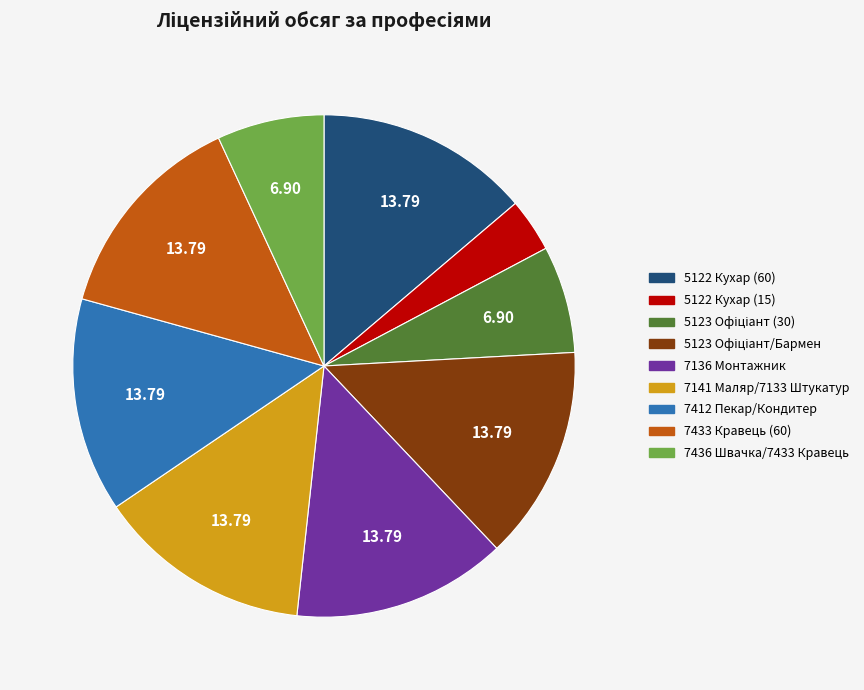

Is there any slice that represents more than half of the pie?

No